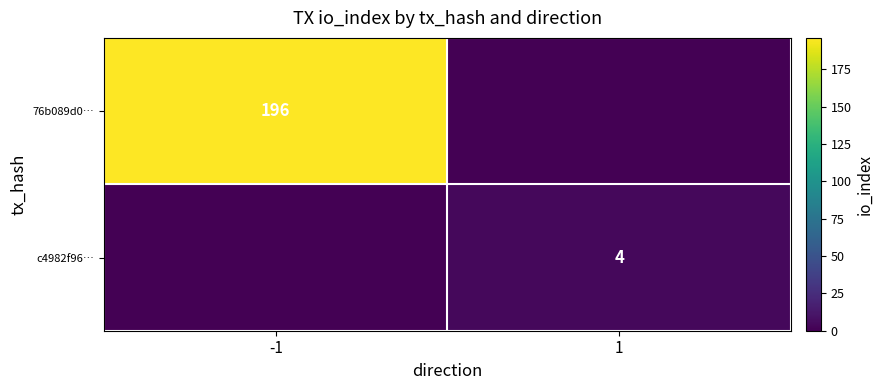

What is the spread (max minus min) of values at -1?

196